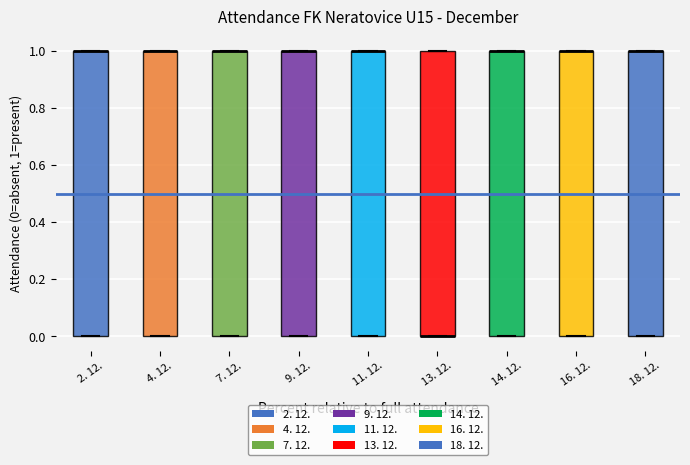

Reading left to right, read every box against the y-axis: the position of its median line, the range the box covers, and the ends of its whiskers. The values are not printed on the chart, so give them approximately, as read against the axis.

2. 12.: median 1 (drawn on the box's upper edge), box 0 to 1, whiskers 0 to 1
4. 12.: median 1 (drawn on the box's upper edge), box 0 to 1, whiskers 0 to 1
7. 12.: median 1 (drawn on the box's upper edge), box 0 to 1, whiskers 0 to 1
9. 12.: median 1 (drawn on the box's upper edge), box 0 to 1, whiskers 0 to 1
11. 12.: median 1 (drawn on the box's upper edge), box 0 to 1, whiskers 0 to 1
13. 12.: median 0 (drawn on the box's lower edge), box 0 to 1, whiskers 0 to 1
14. 12.: median 1 (drawn on the box's upper edge), box 0 to 1, whiskers 0 to 1
16. 12.: median 1 (drawn on the box's upper edge), box 0 to 1, whiskers 0 to 1
18. 12.: median 1 (drawn on the box's upper edge), box 0 to 1, whiskers 0 to 1